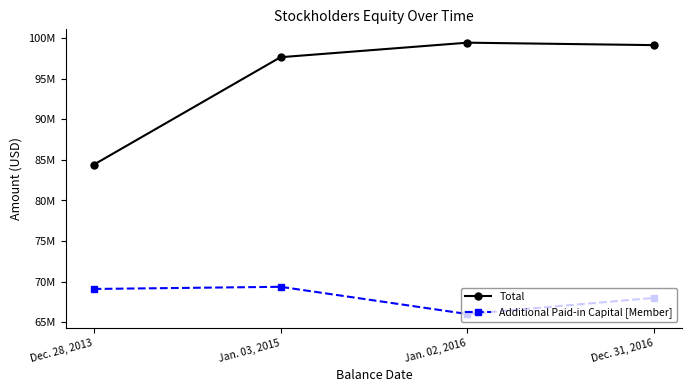

At which category does Additional Paid-in Capital [Member] reach its first local peak?

Jan. 03, 2015